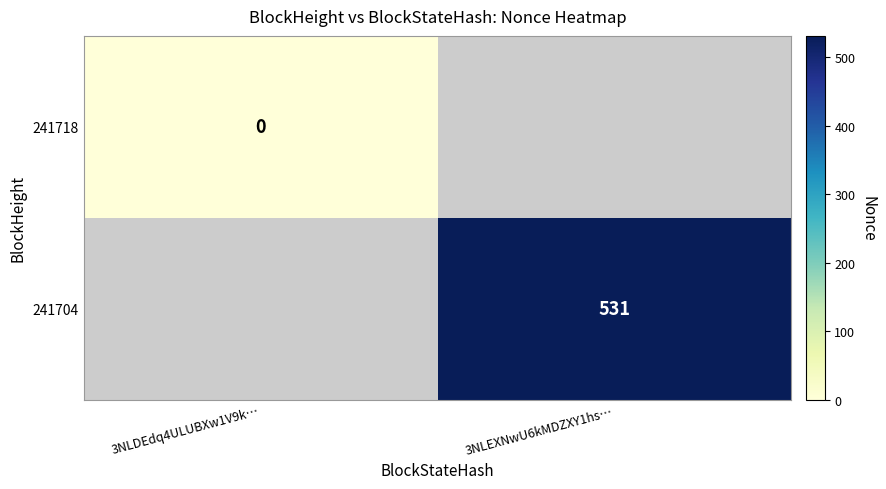

Is the value of 241718 at 3NLDEdq4ULUBXw1V9k… greater than the value of 241704 at 3NLEXNwU6kMDZXY1hs…?

No